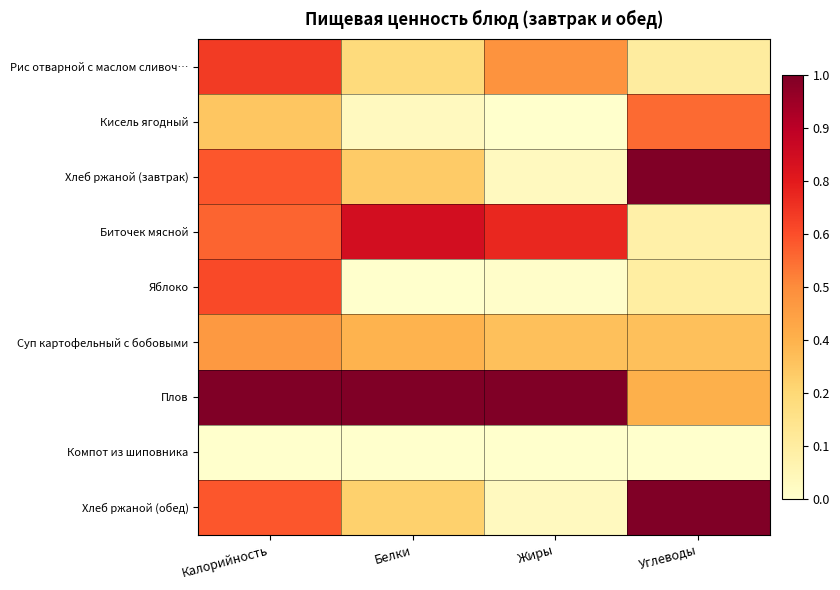

Reading right to left, extract all data points from this chart.

Рис отварной с маслом сливоч…: Углеводы=0.1	Жиры=0.5	Белки=0.2	Калорийность=0.7
Кисель ягодный: Углеводы=0.6	Жиры=0.0	Белки=0.0	Калорийность=0.3
Хлеб ржаной (завтрак): Углеводы=1.0	Жиры=0.0	Белки=0.3	Калорийность=0.6
Биточек мясной: Углеводы=0.1	Жиры=0.7	Белки=0.8	Калорийность=0.6
Яблоко: Углеводы=0.1	Жиры=0.0	Белки=0.0	Калорийность=0.6
Суп картофельный с бобовыми: Углеводы=0.3	Жиры=0.3	Белки=0.4	Калорийность=0.5
Плов: Углеводы=0.4	Жиры=1.0	Белки=1.0	Калорийность=1.0
Компот из шиповника: Углеводы=0.0	Жиры=0.0	Белки=0.0	Калорийность=0.0
Хлеб ржаной (обед): Углеводы=1.0	Жиры=0.0	Белки=0.3	Калорийность=0.6